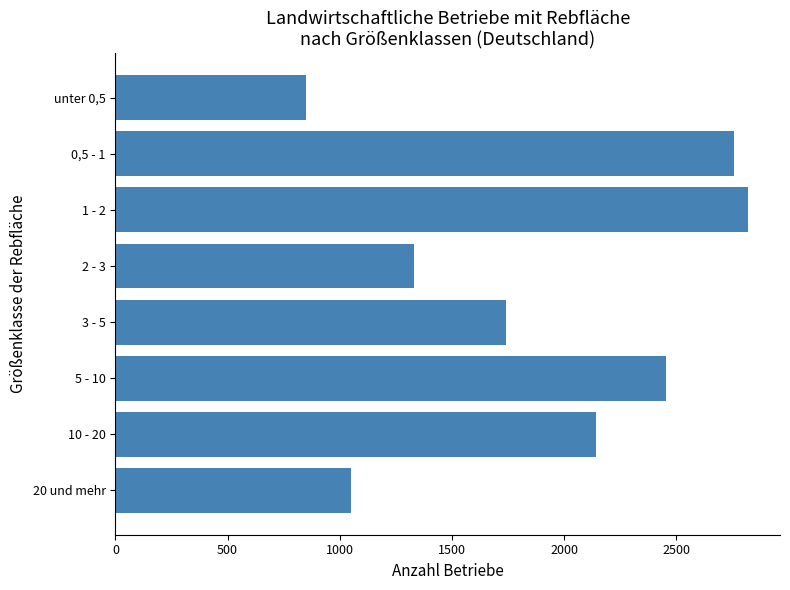

What is the sum of all values?

15151